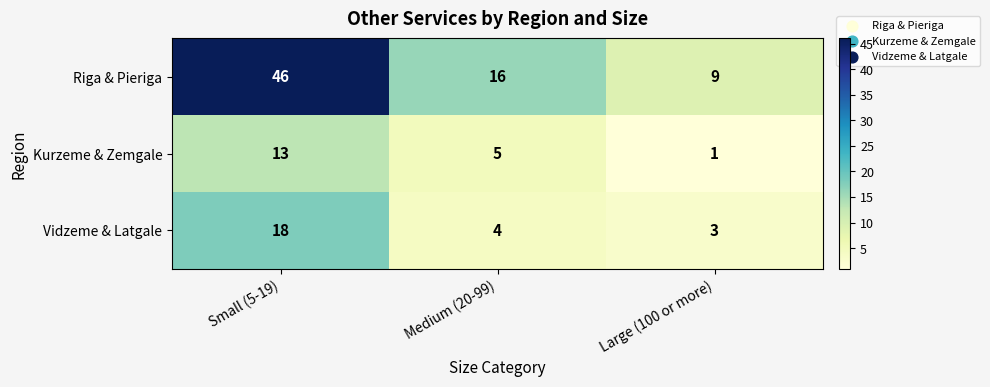

Which series has the largest total across all categories?

Riga & Pieriga